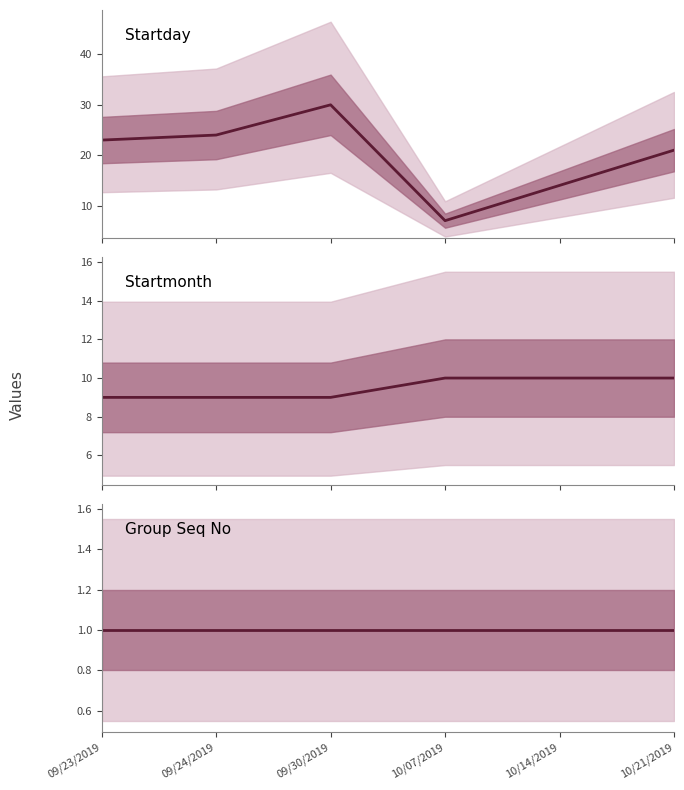

What is the maximum value for Startmonth?

10